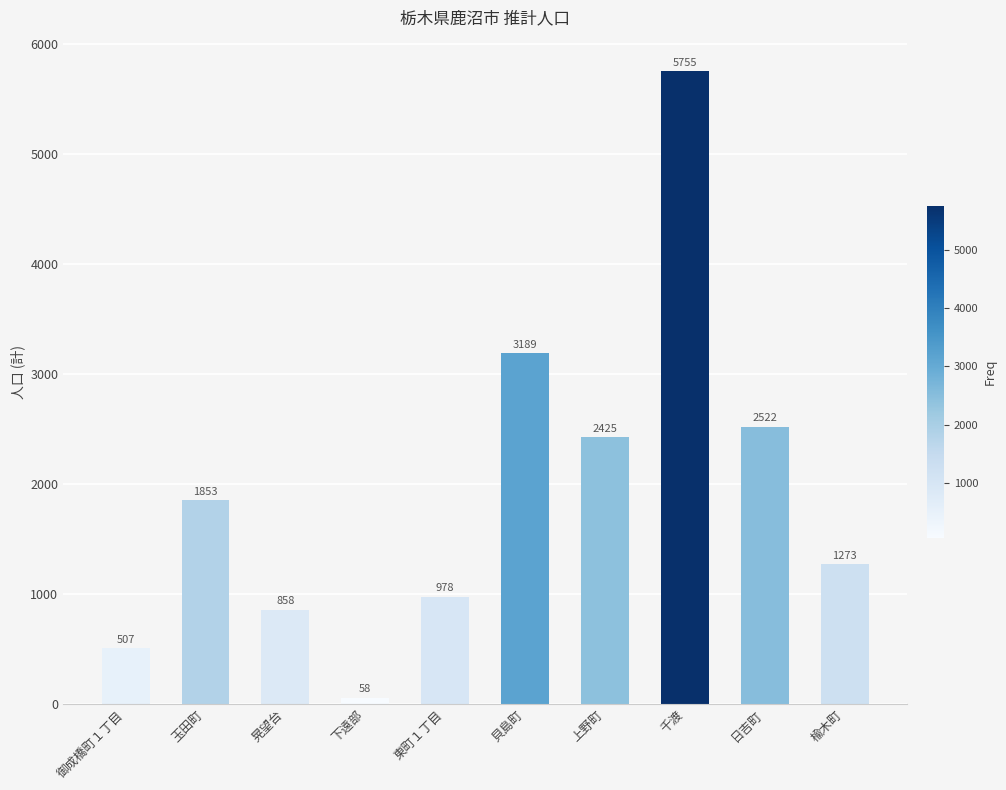

The value at 楡木町 is 1273. True or false?

True